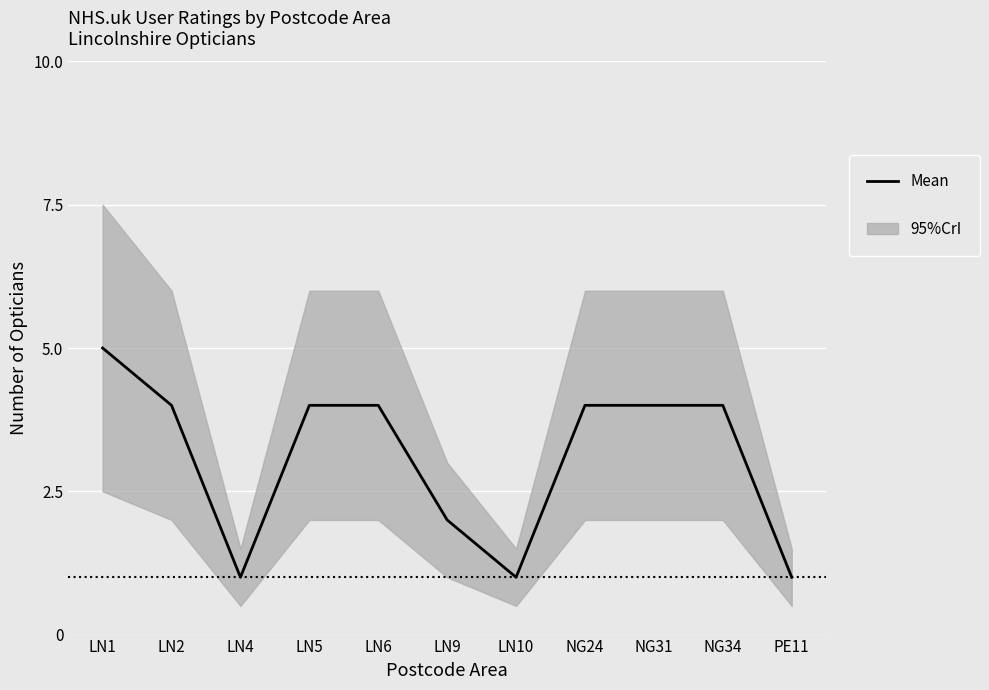

Where is the first local minimum?

LN4